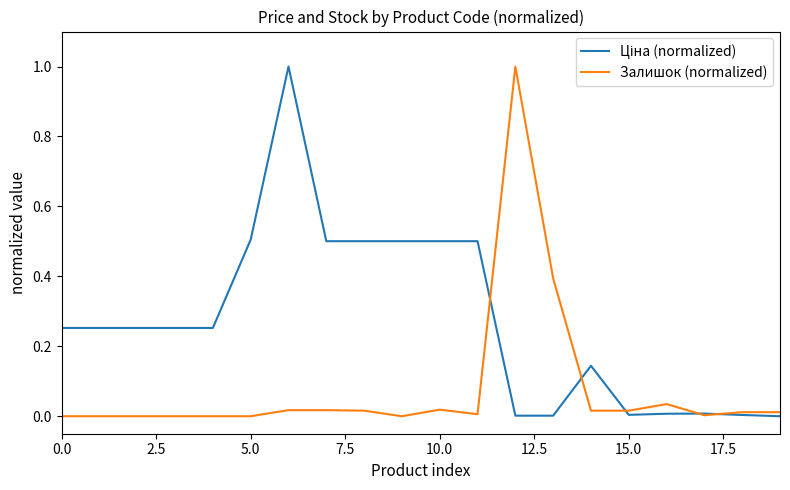

What is the highest value of the Залишок (normalized) series?

1.0